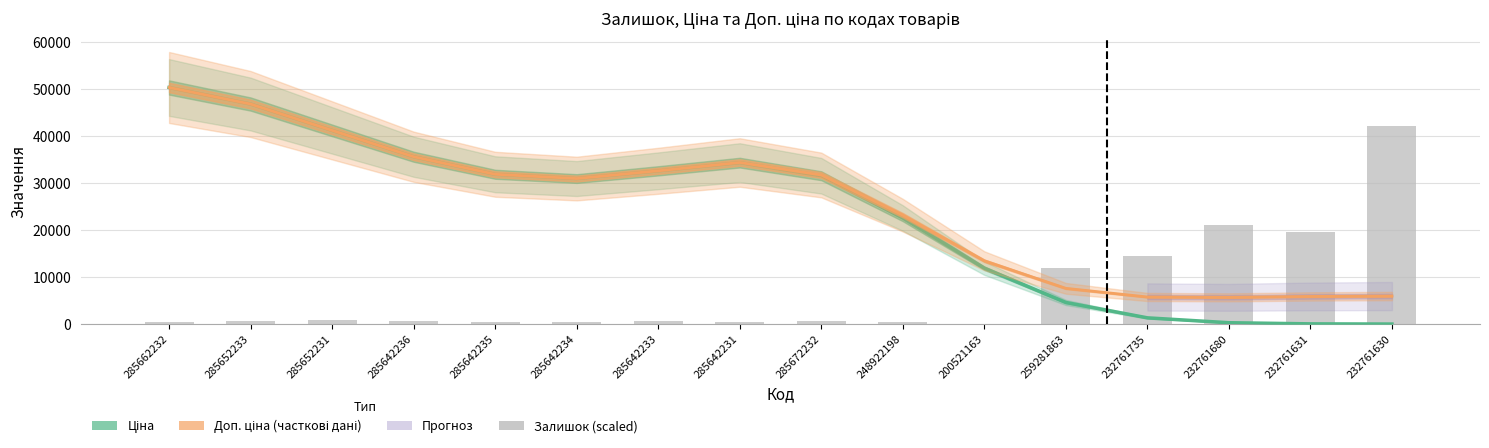

Where is Ціна (estimate) nearest to the value 25172?

248922198